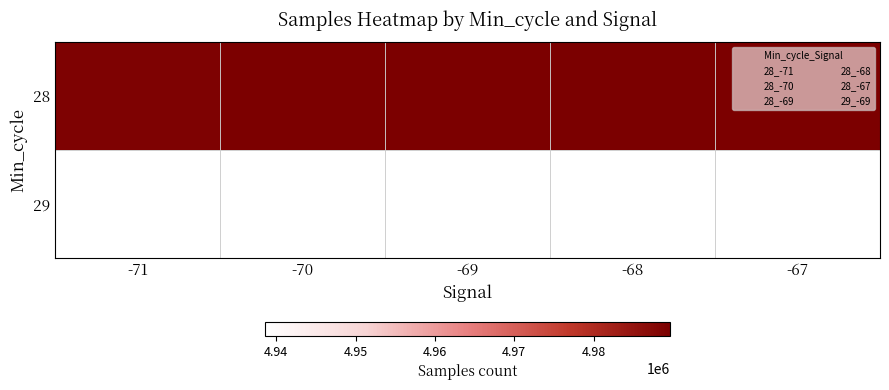

At which category is the sum across all series the highest?

-69